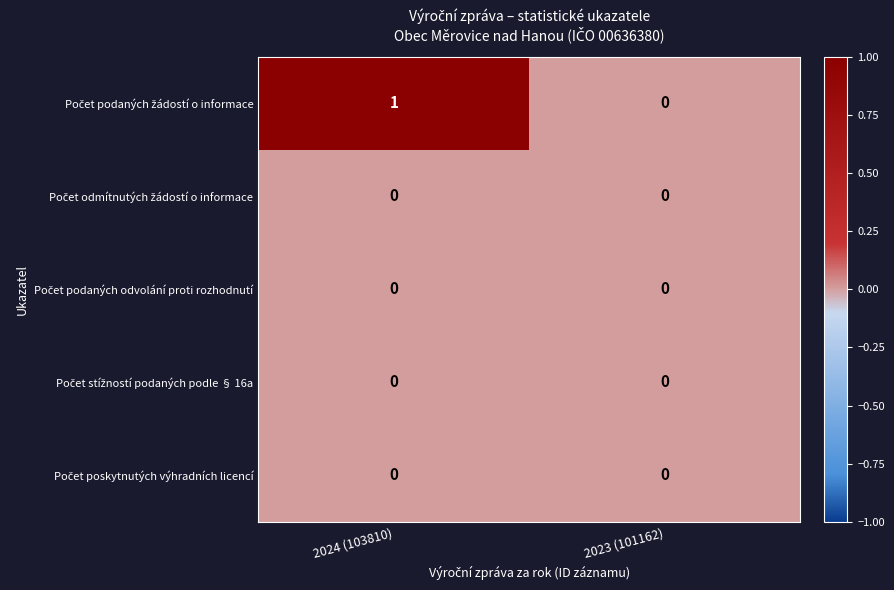

Which category has the highest value across all series?

2024 (103810)